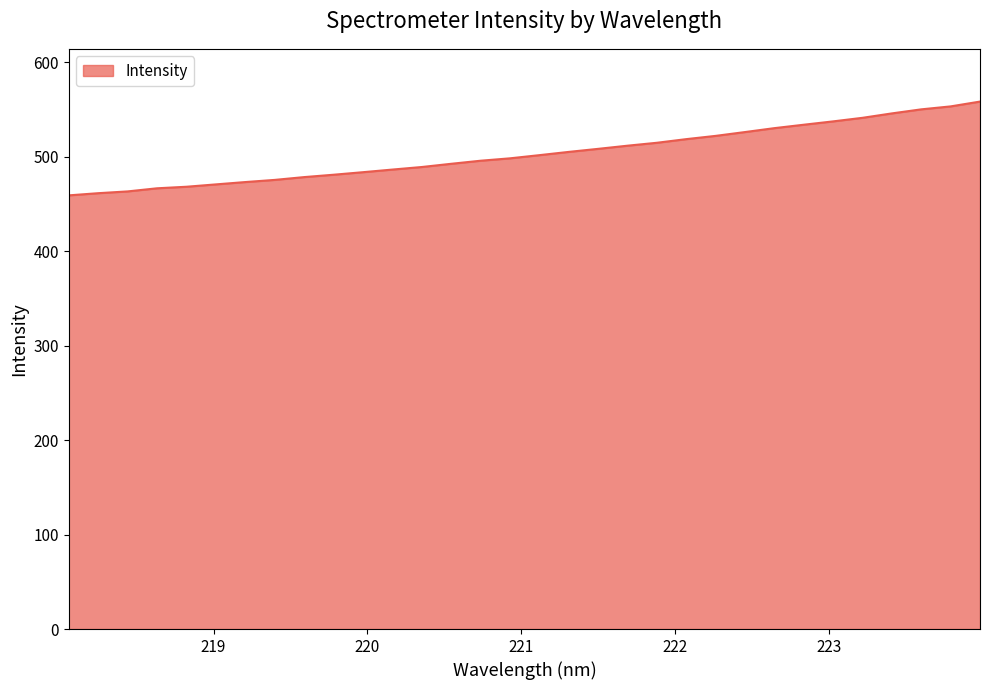

What is the average value?

503.2